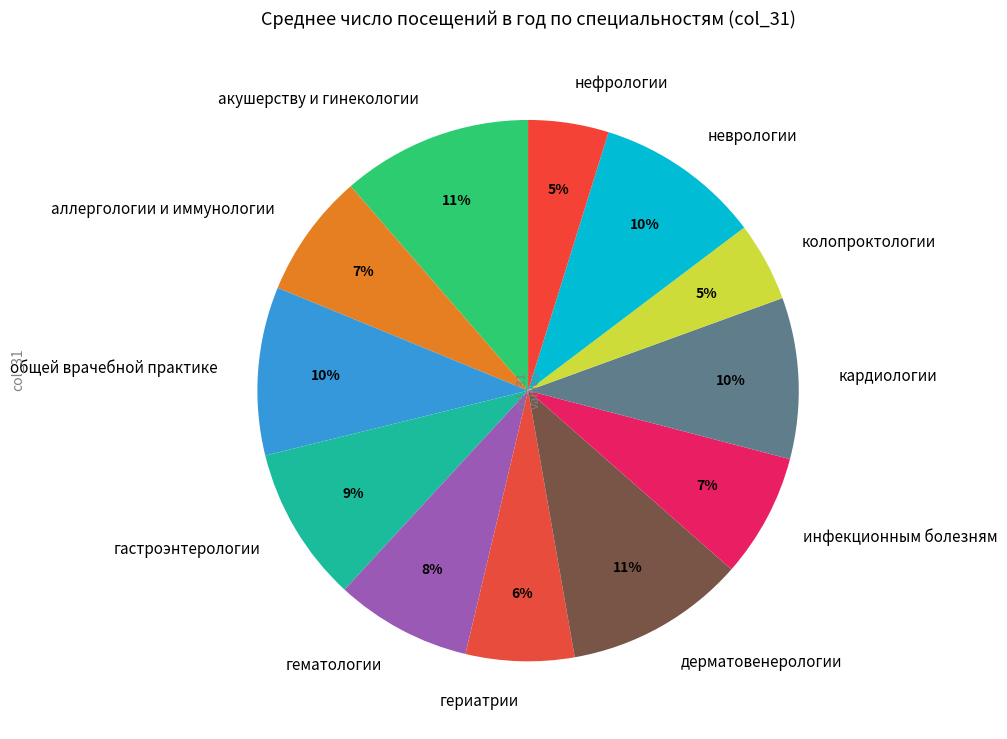

Combined, do инфекционным болезням and аллергологии и иммунологии account for over 50%?

No